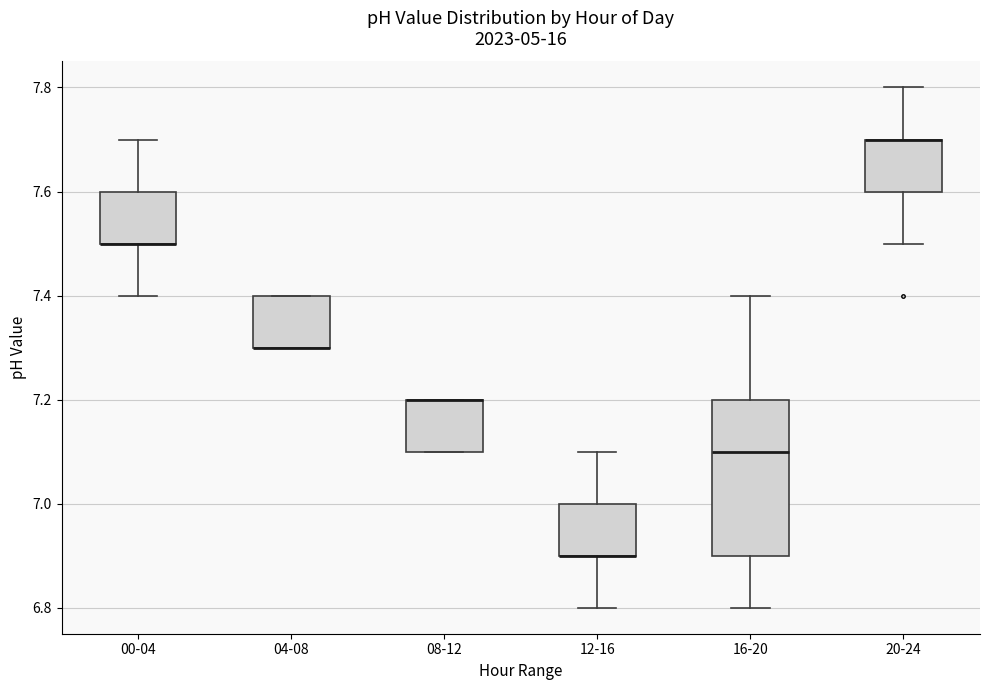

Comparing the boxes themselves (not the whiskers), which one is the tallest?

16-20